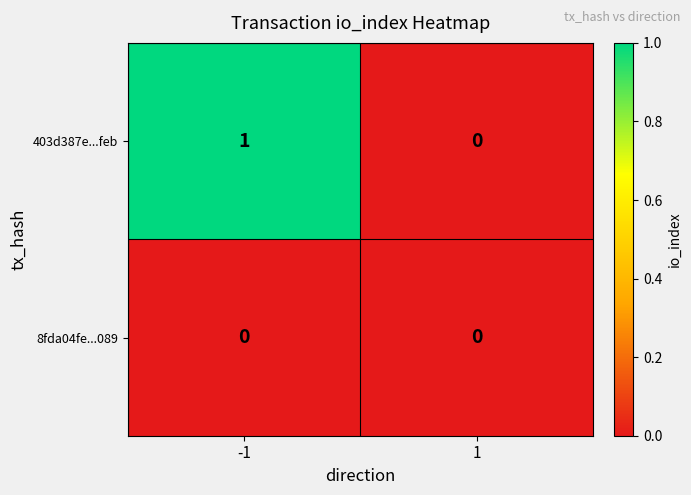

Which series has the largest total across all categories?

403d387e...feb